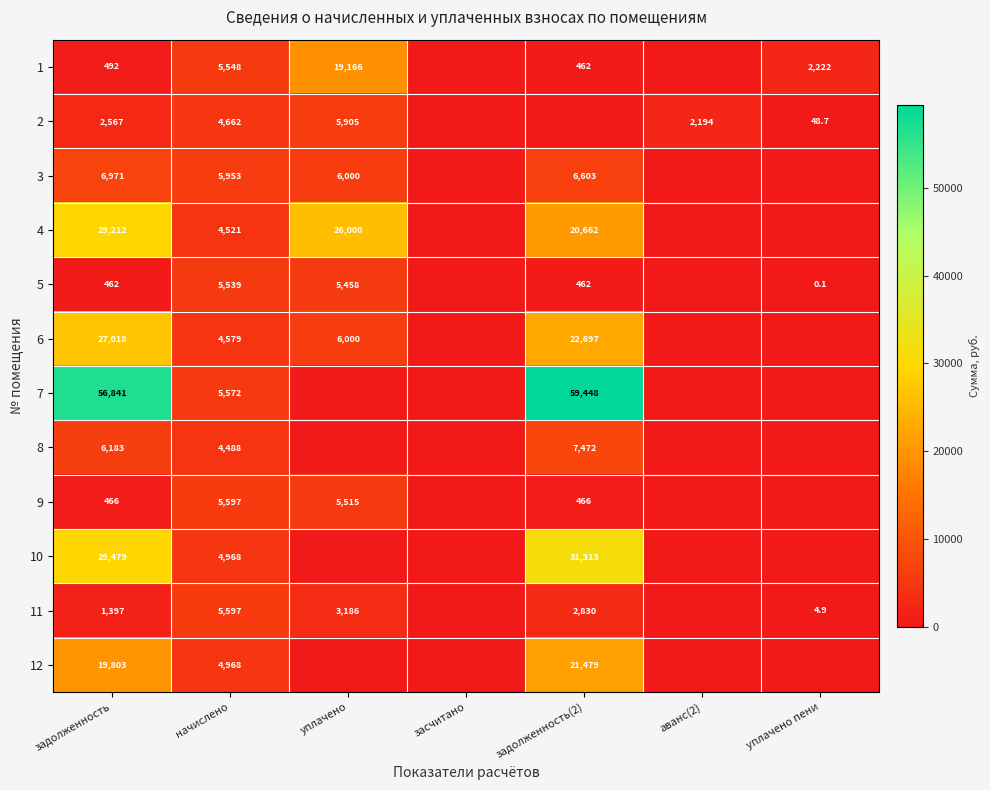

How many categories are shown in the chart?

7